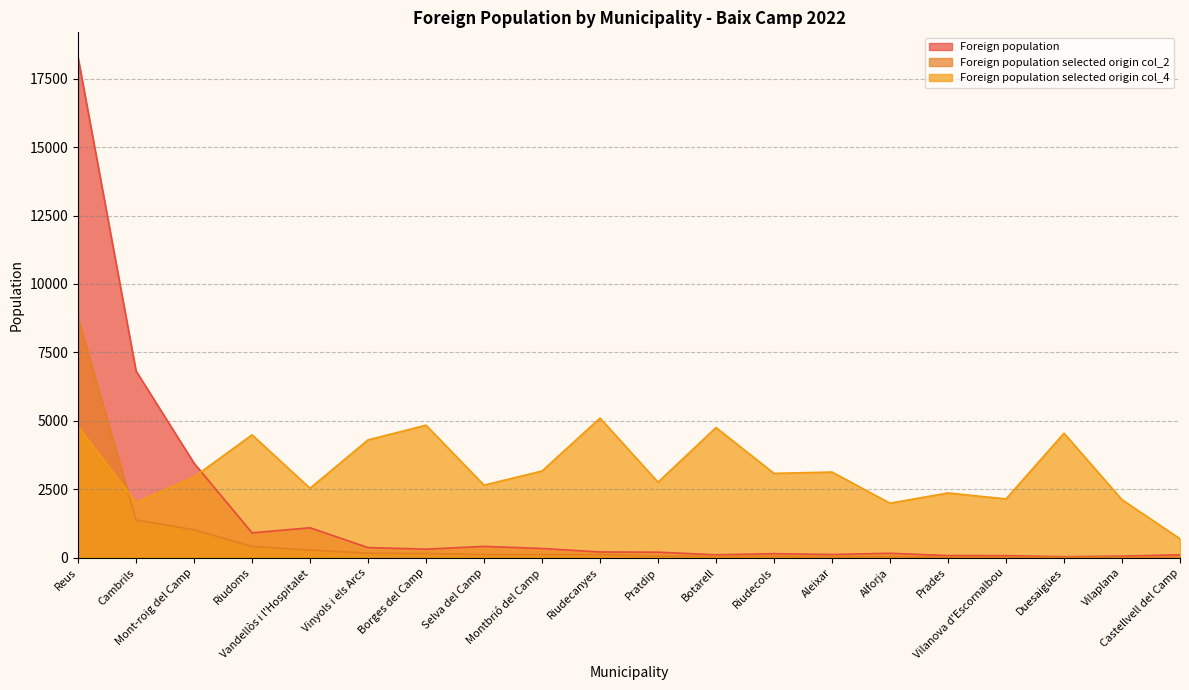

What is the difference between the maximum and minimum values in the Foreign population series?

18248